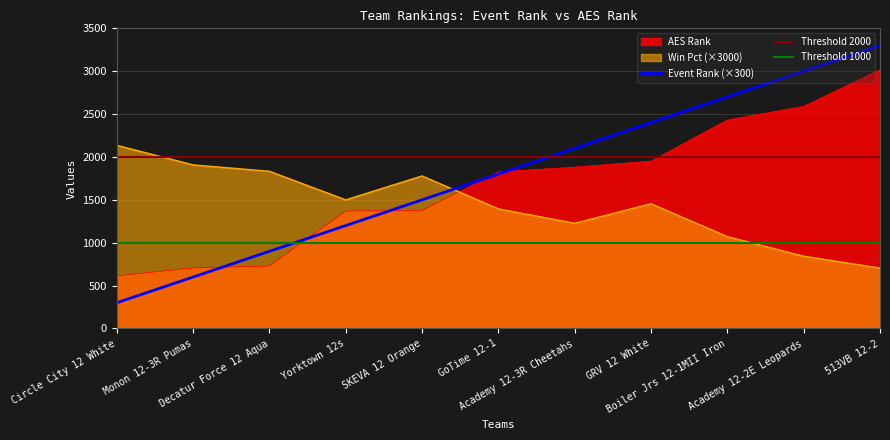

Which series ends up on top after the final intersection of Win Pct and Event Rank?

Event Rank